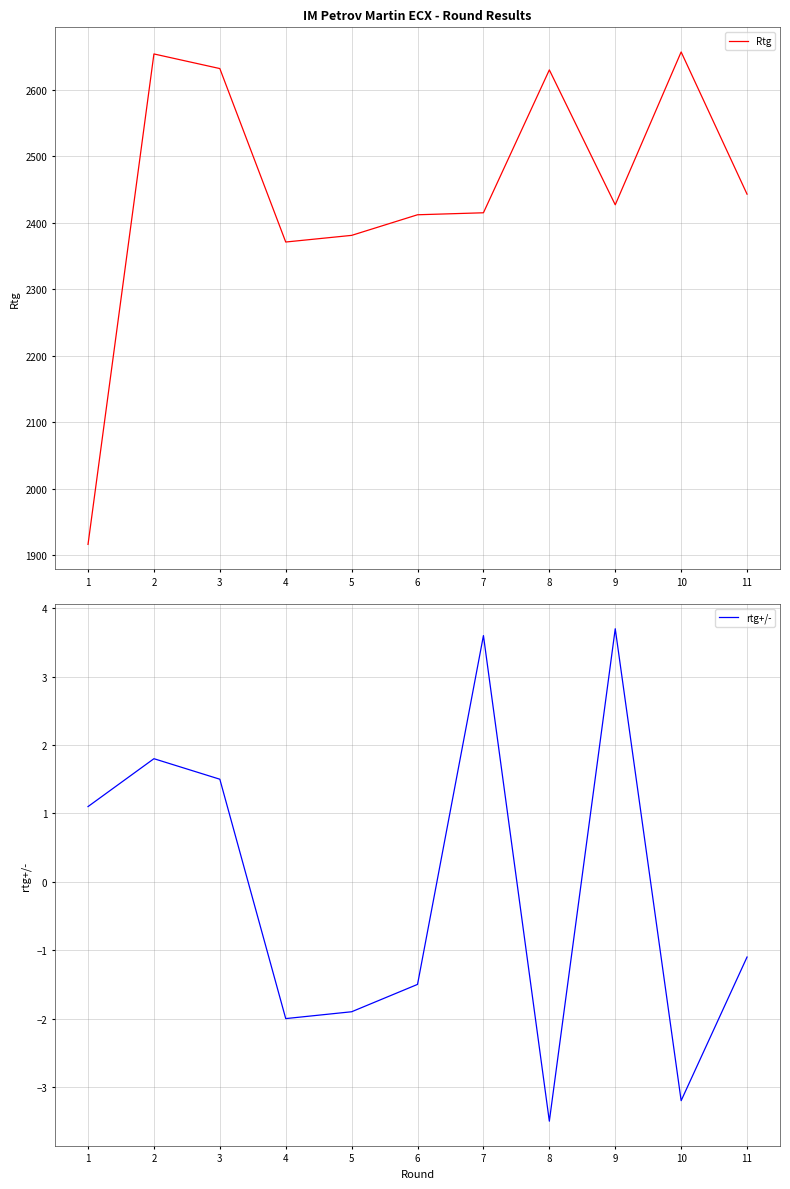

The rtg+/- series shows 1.8 at 2. True or false?

True